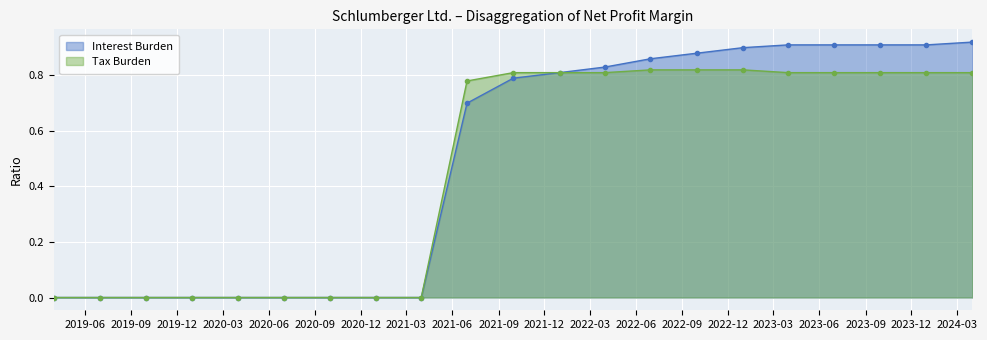

At which category is the sum across all series the highest?

2024-03-31